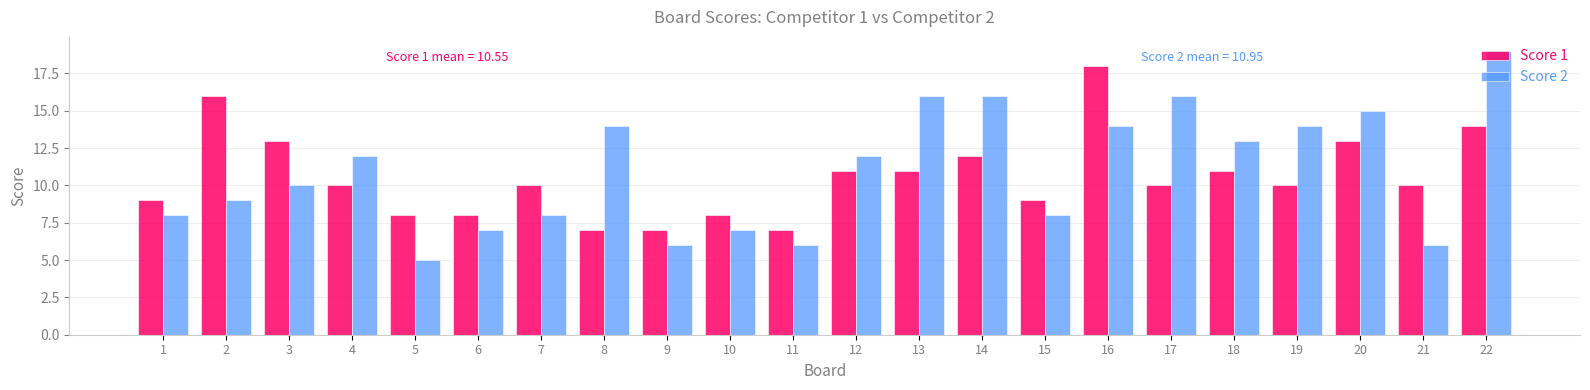

Which label corresponds to the smallest value in the chart?

5